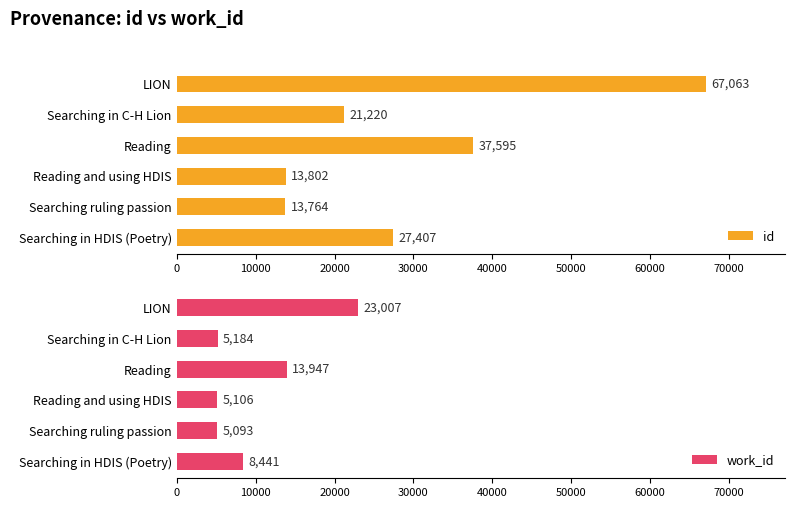

What are all the series names shown in the legend?

id, work_id